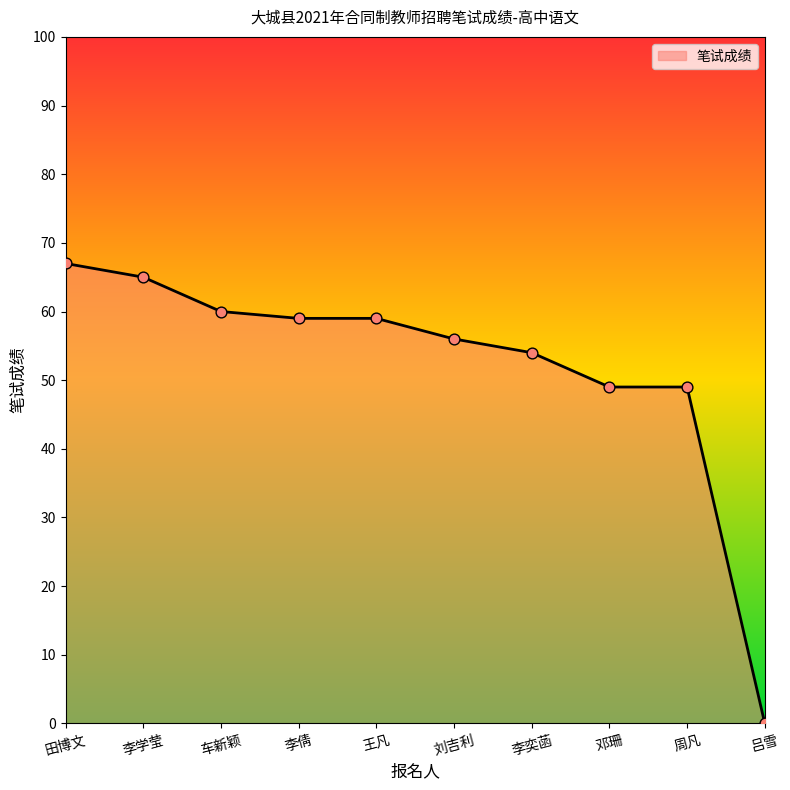

What is the change in value from 车新颖 to 李倩?

-1